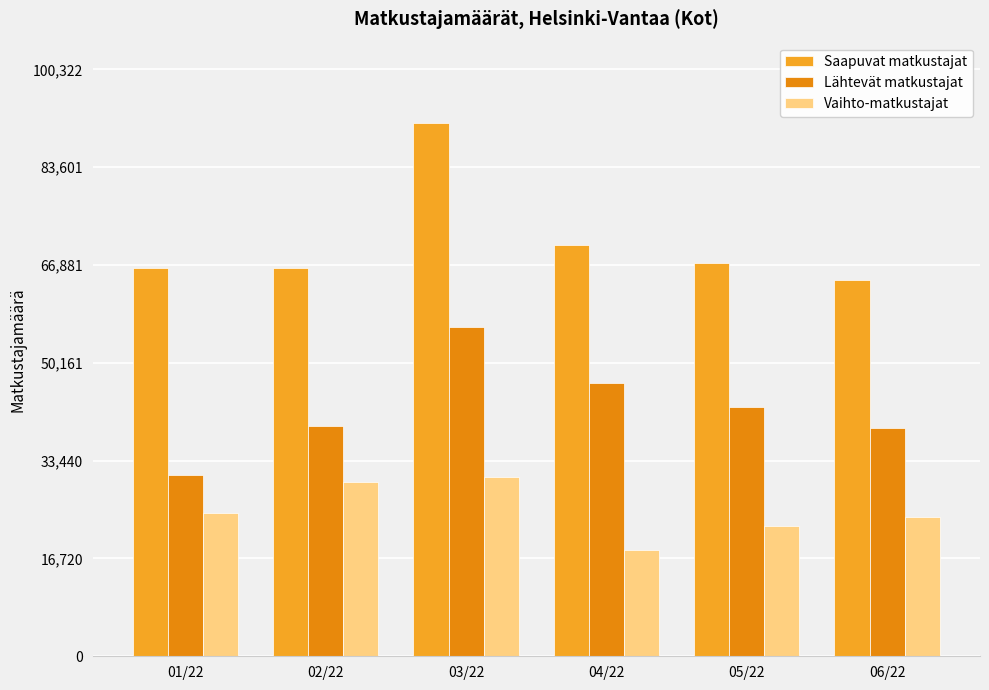

How many bars are there in total?

18